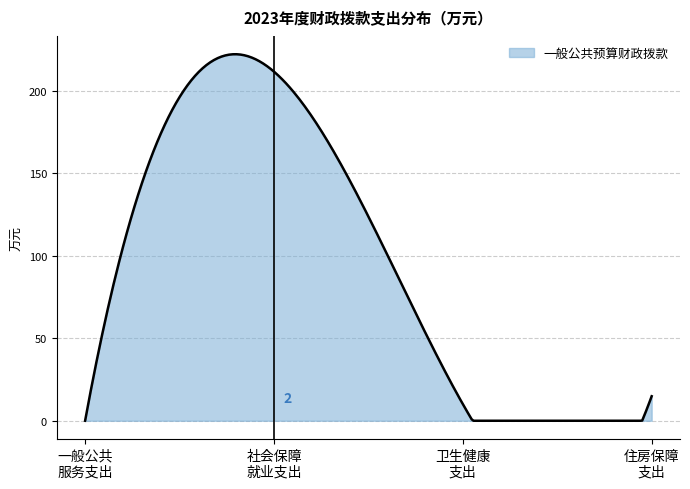

How many lines are shown in the chart?

1